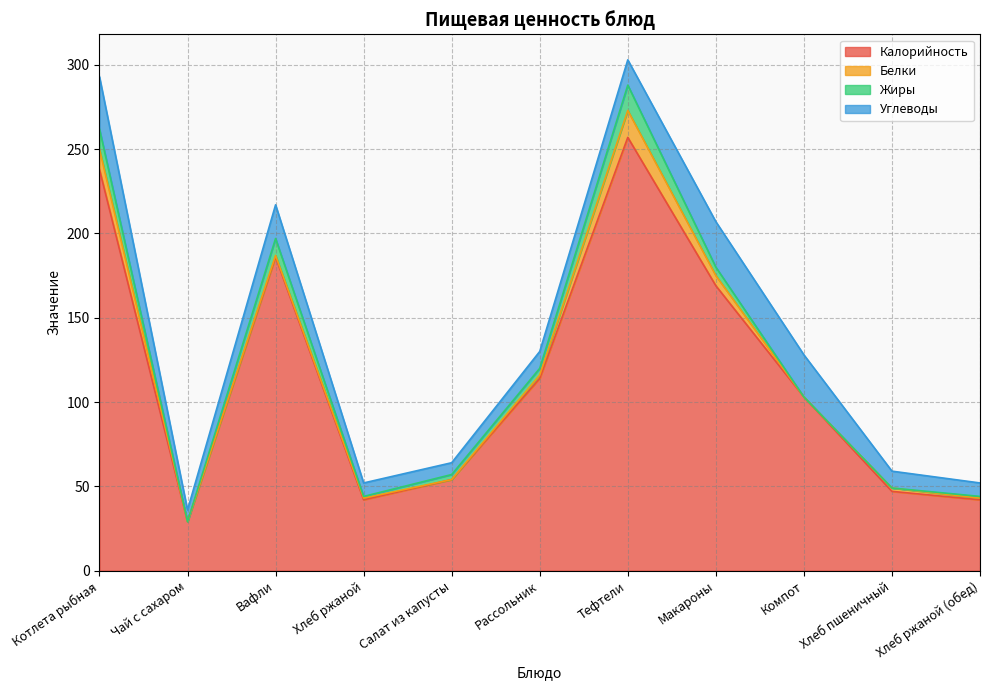

What is the average value of the Жиры series?

5